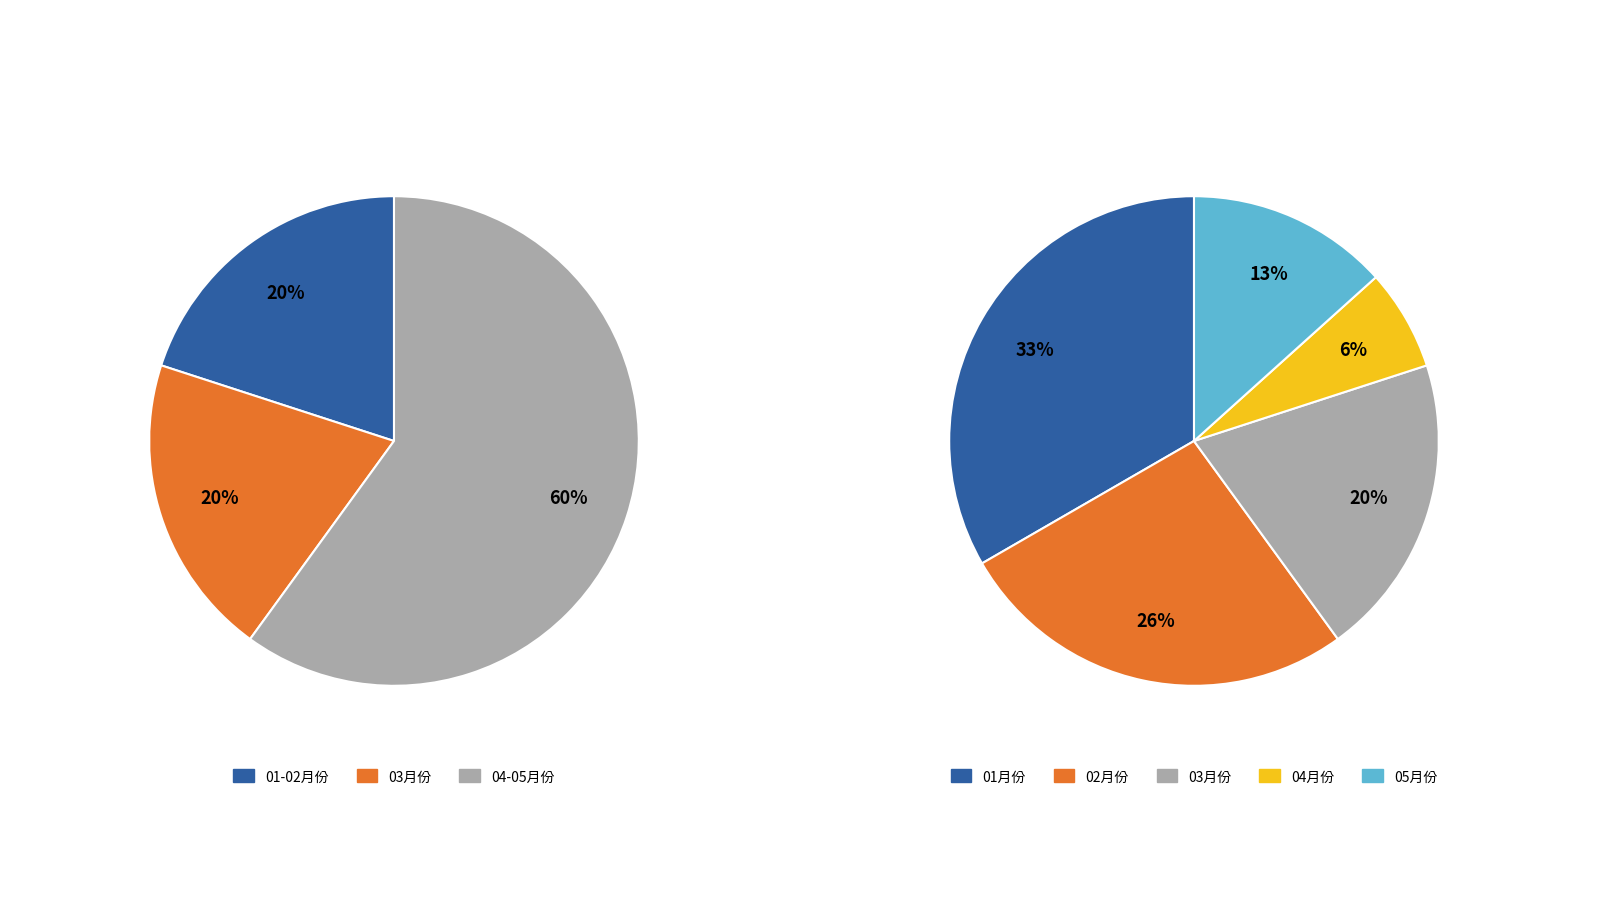

The 03月份 slice represents 20% of the pie. True or false?

True